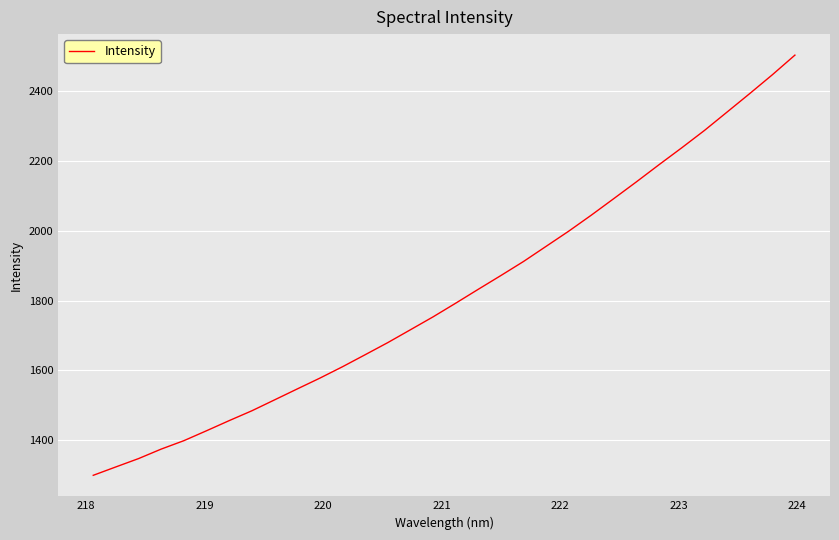

What is the smallest value displayed?

1298.5